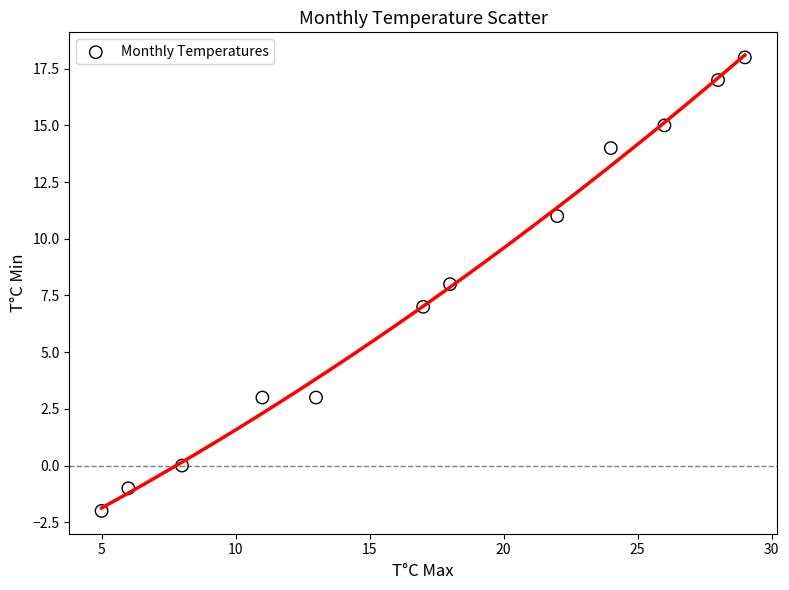

What is the range of Y values (max minus min)?

20